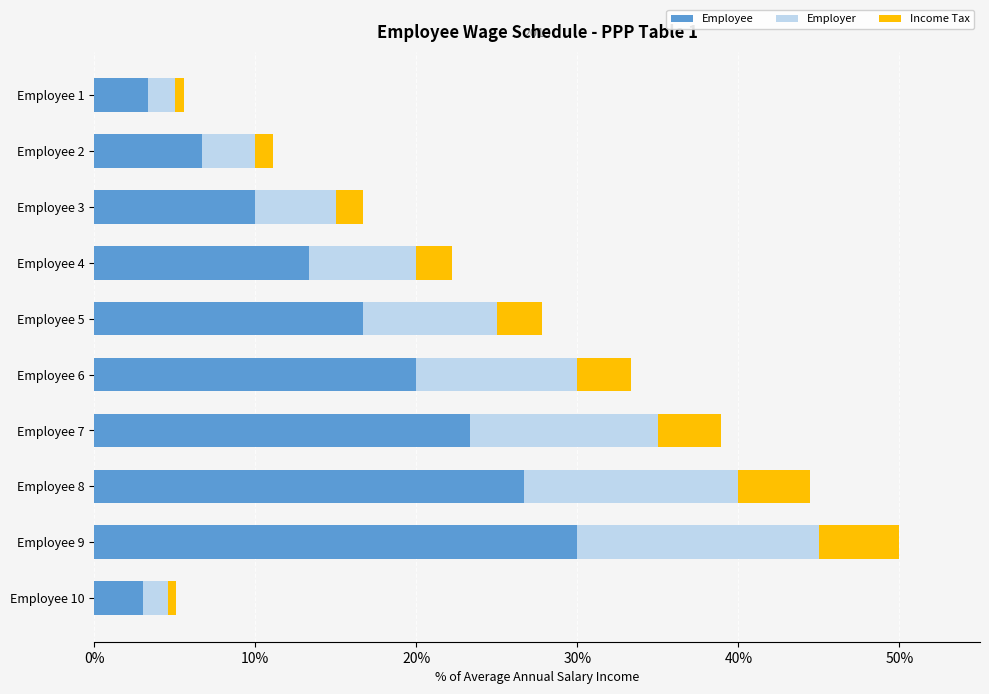

What is the difference between the maximum and second lowest values in the Employee series?

26.7